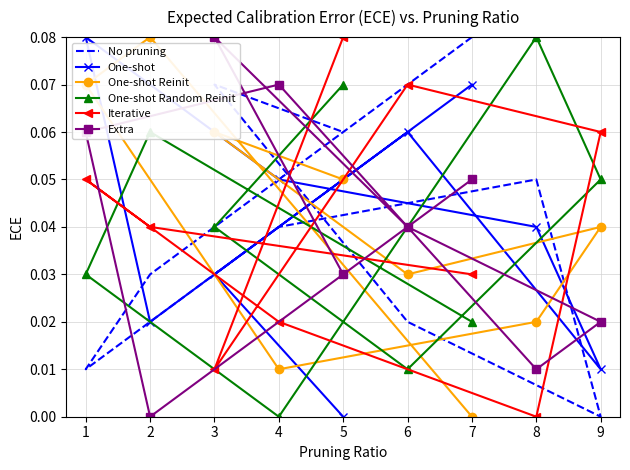

At 6, list the series in order from largest to smallest.

Iterative, One-shot, Extra, One-shot Reinit, No pruning, One-shot Random Reinit